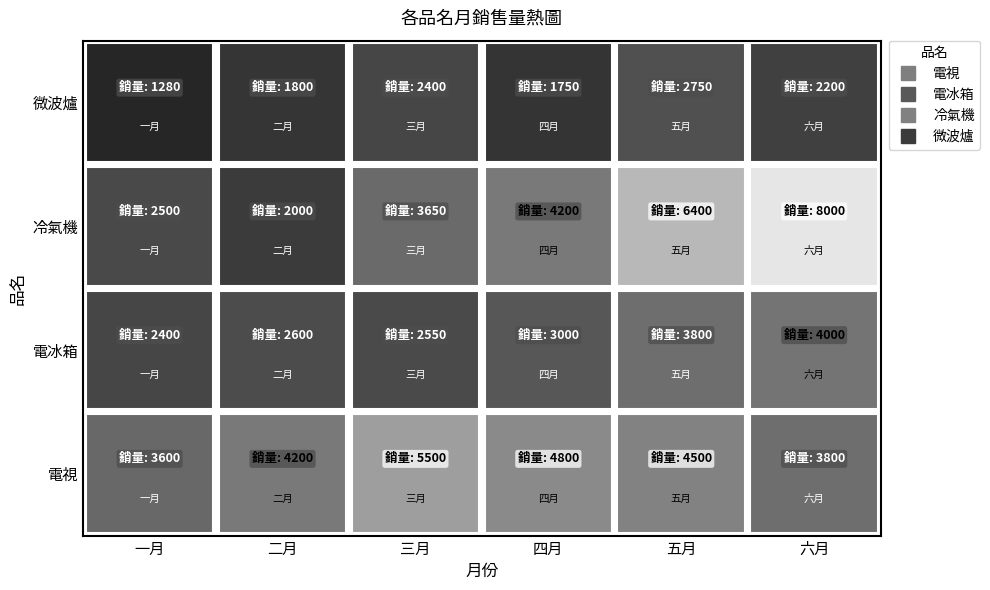

List the series in order of their peak value, highest first.

冷氣機, 電視, 電冰箱, 微波爐